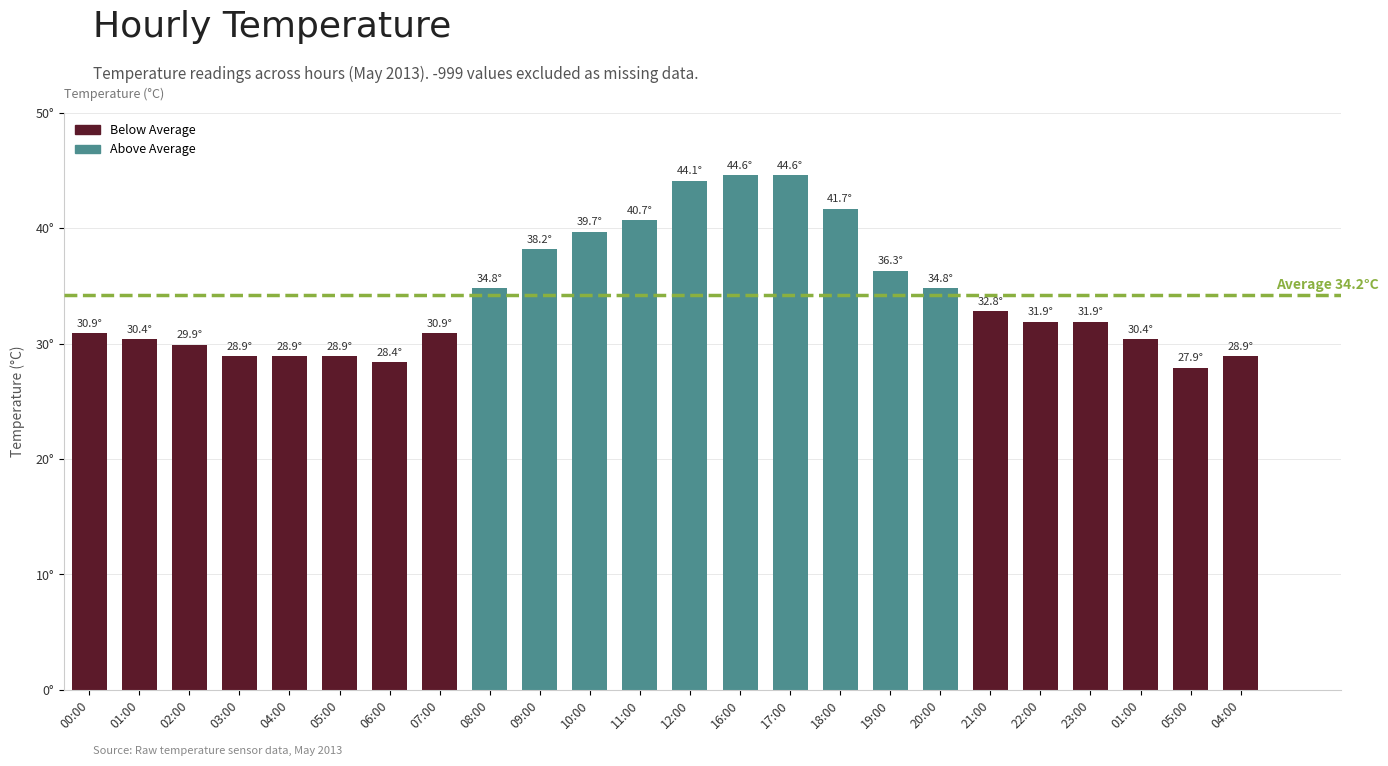

Which label corresponds to the smallest value in the chart?

05:00